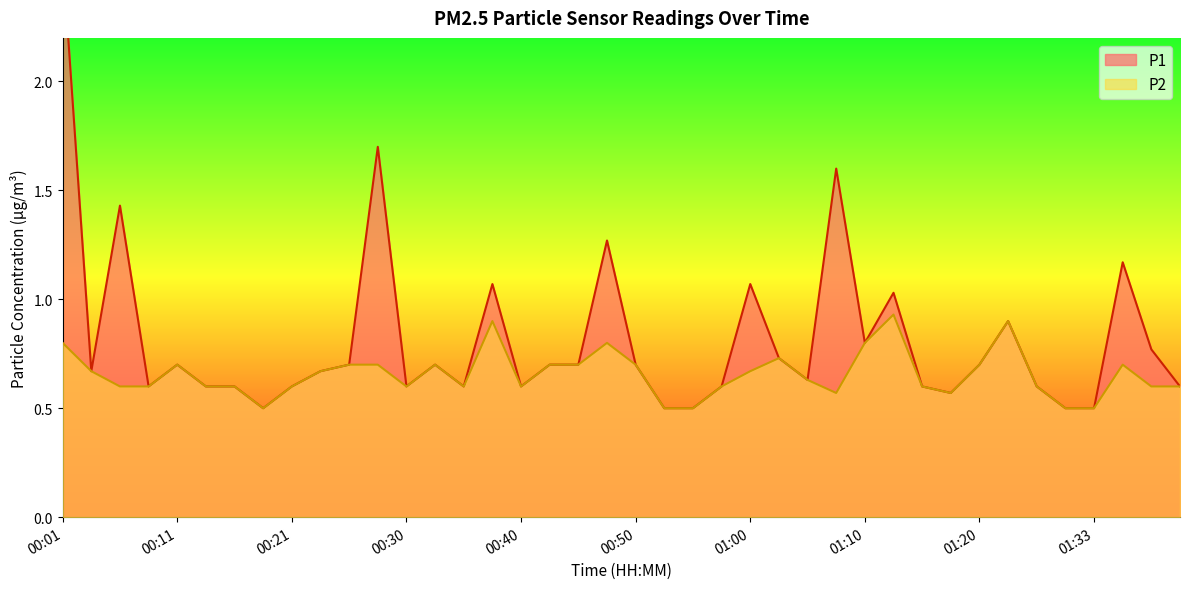

The P2 series shows 0.6 at 01:17. True or false?

True